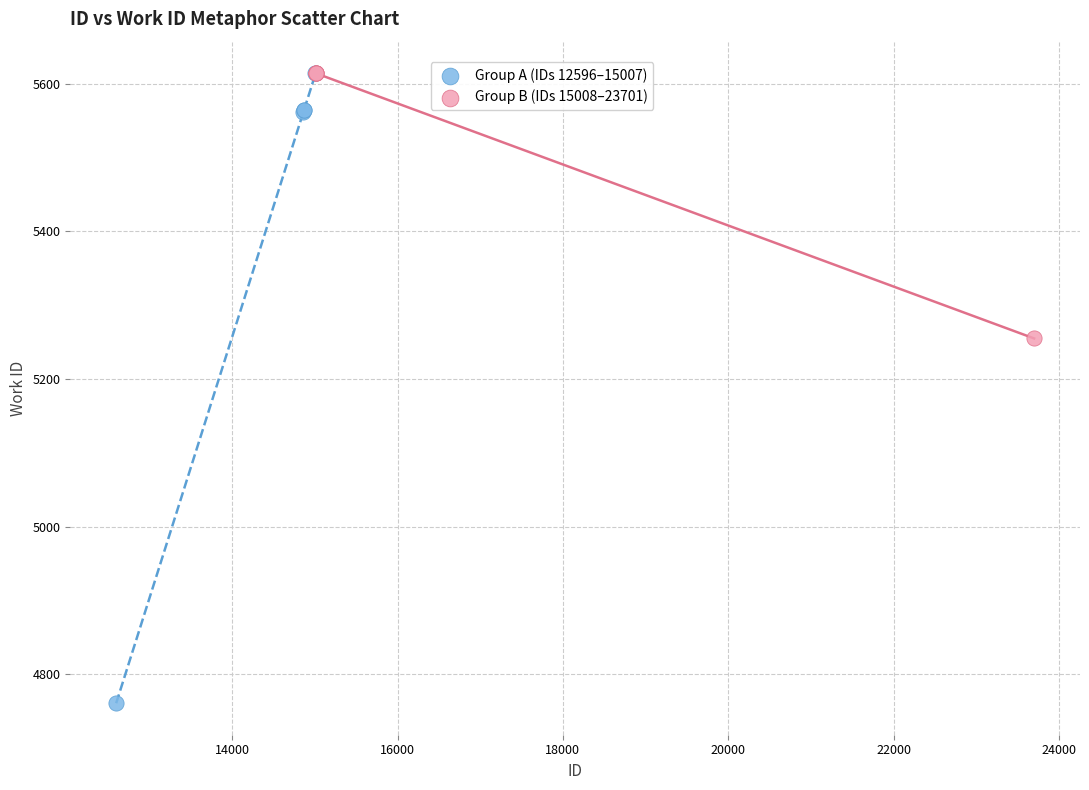

Which series has the largest Y range (max minus min)?

Group A (IDs 12596–15007)